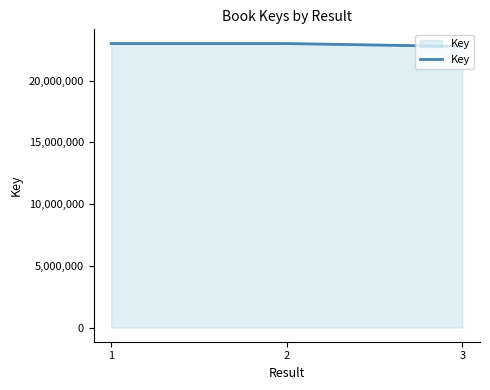

What is the sum of the values at 1 and 2?

45988825